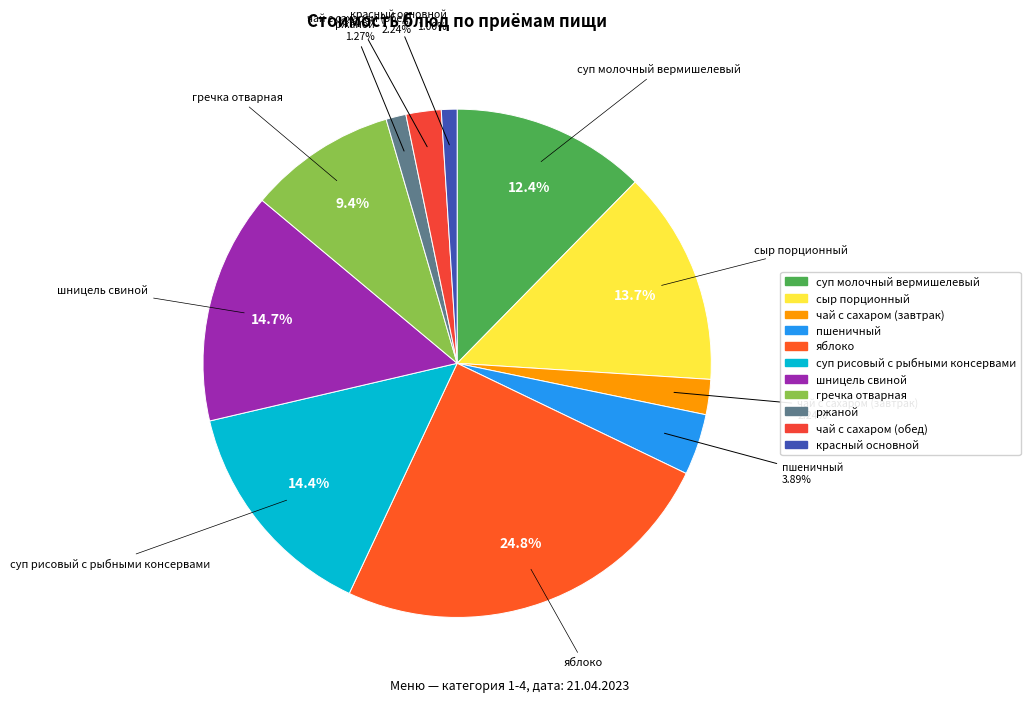

Approximately how many times larger is the value at шницель свиной compared to чай с сахаром (обед)?

6.6